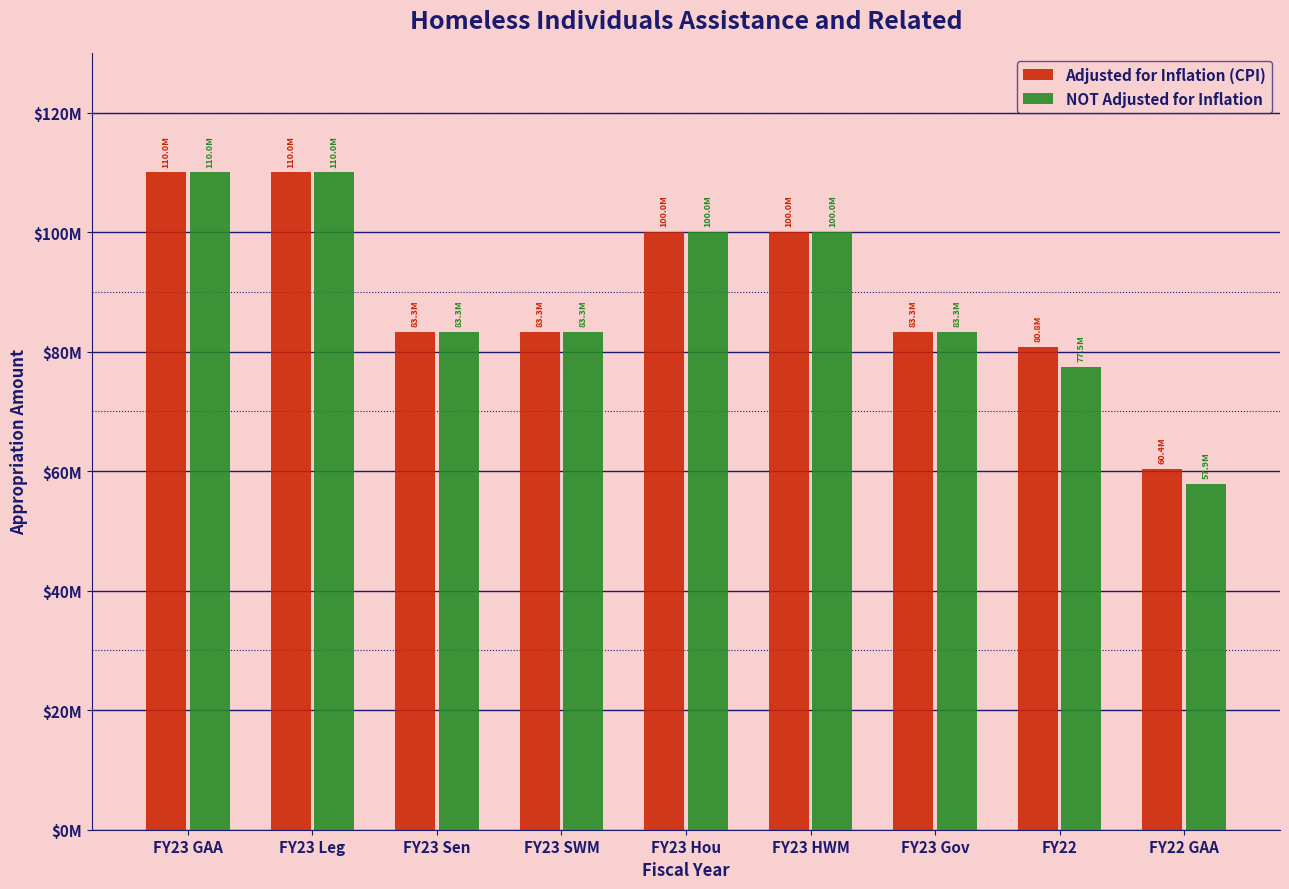

What are all the series names shown in the legend?

Adjusted for Inflation (CPI), NOT Adjusted for Inflation